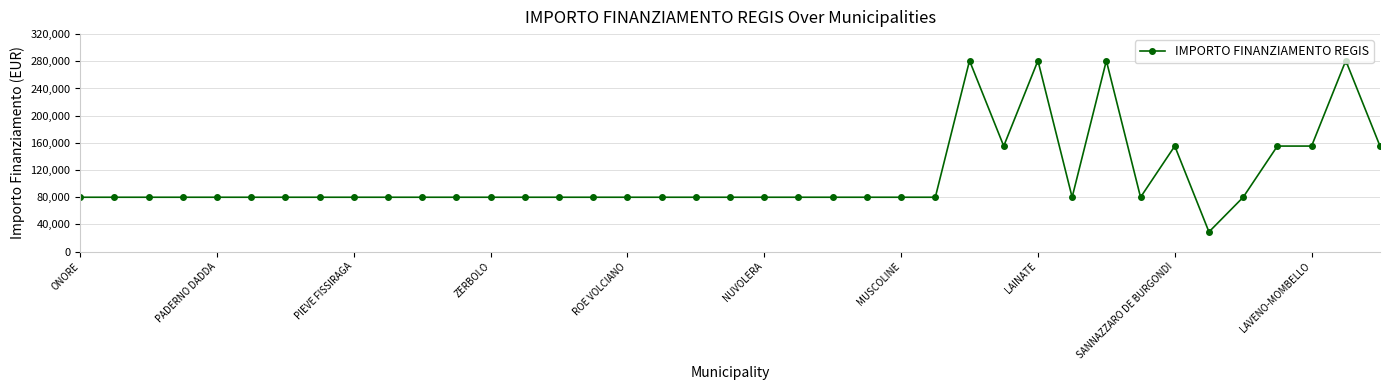

True or false: there are more than 1 points higher than both neighbors.

True